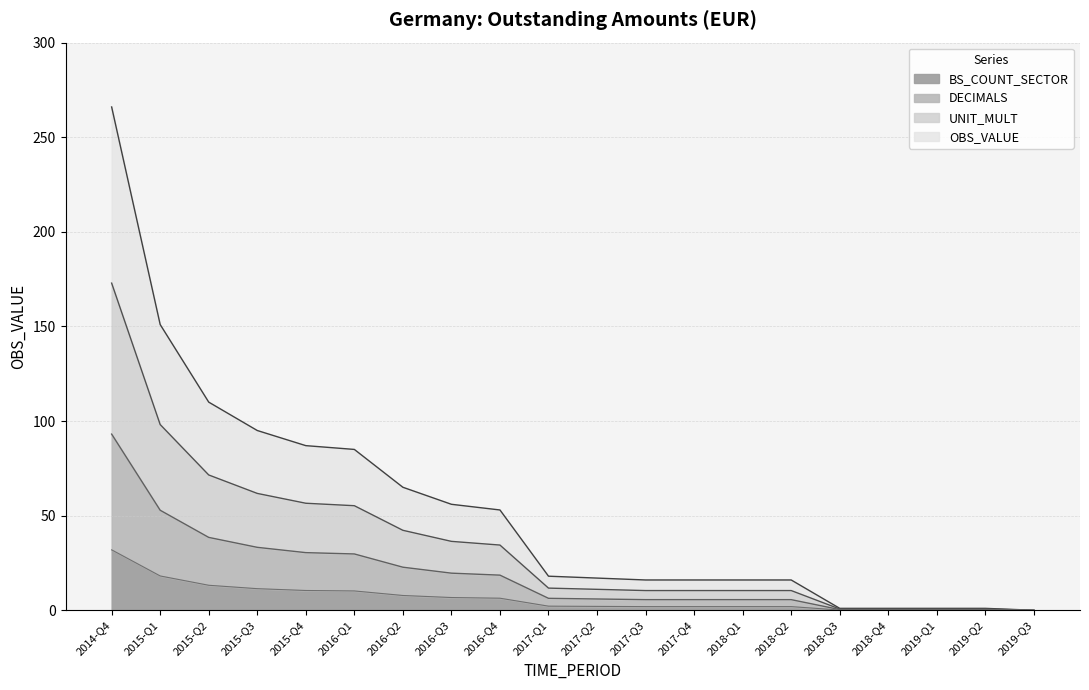

The value of BS_COUNT_SECTOR at 2019-Q3 is 12.9. True or false?

False